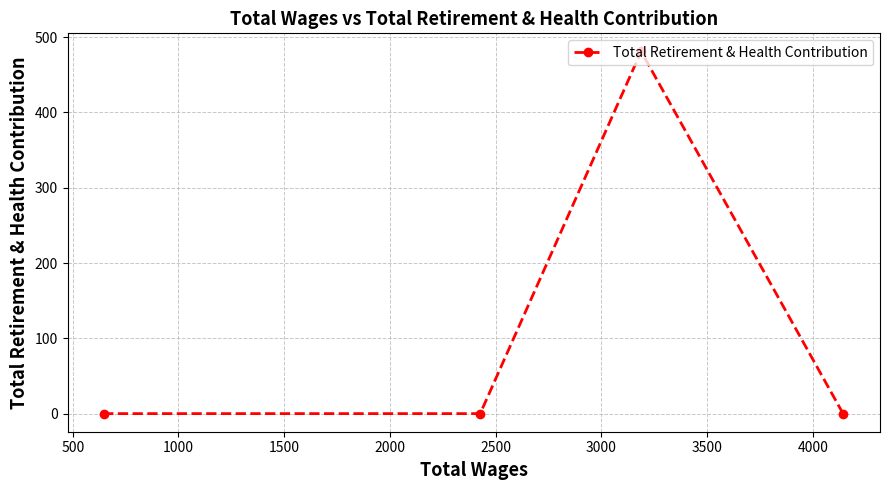

What is the sum of all values?

481